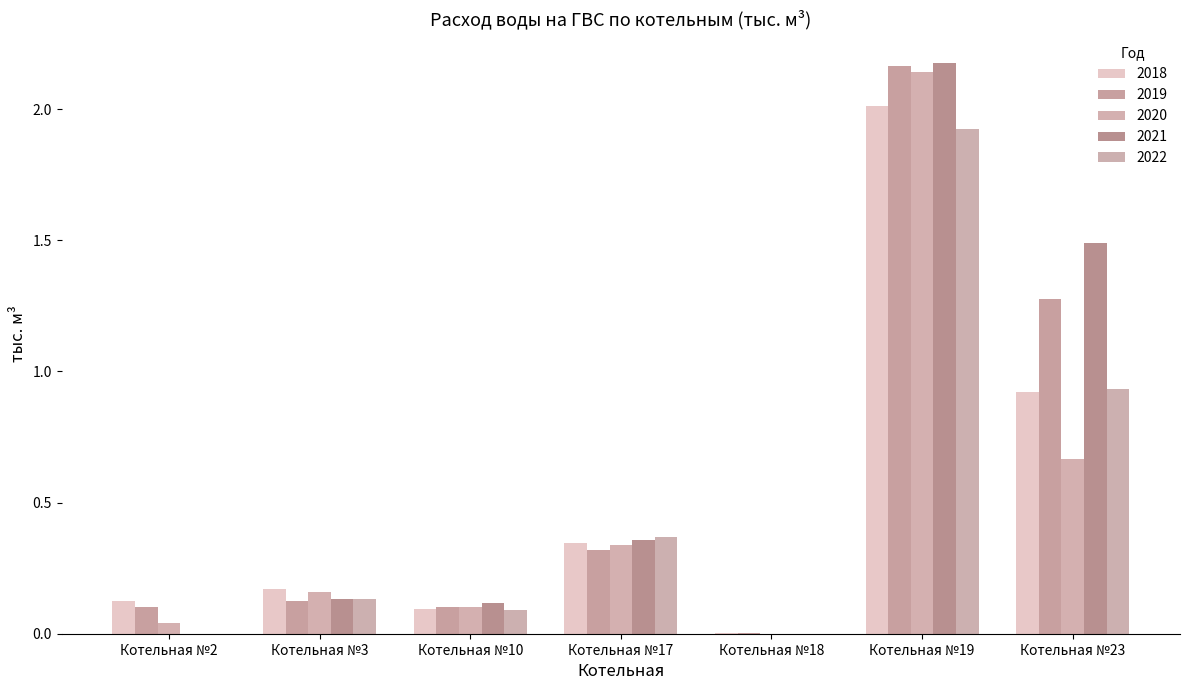

Reading left to right, extract all data points from this chart.

2018: 0.1	0.2	0.1	0.3	0.0	2.0	0.9
2019: 0.1	0.1	0.1	0.3	0.0	2.2	1.3
2020: 0.0	0.2	0.1	0.3	0.0	2.1	0.7
2021: 0.0	0.1	0.1	0.4	0.0	2.2	1.5
2022: 0.0	0.1	0.1	0.4	0.0	1.9	0.9